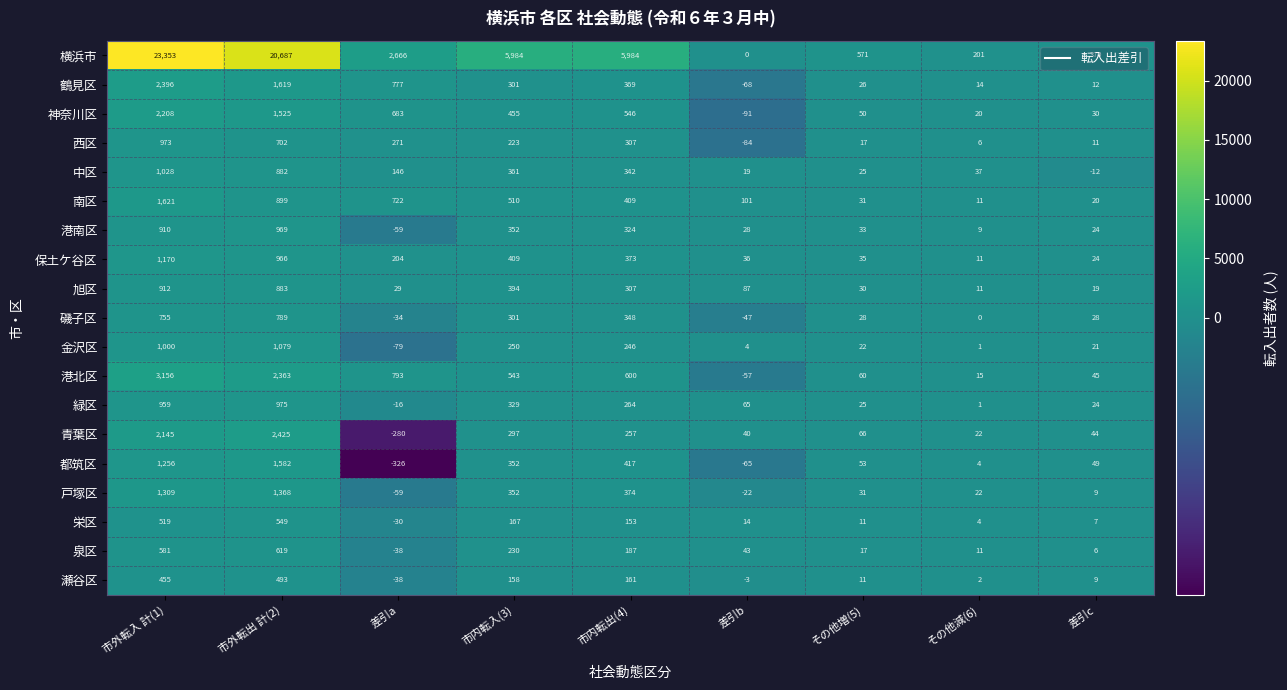

Which series has the largest range (max minus min)?

横浜市